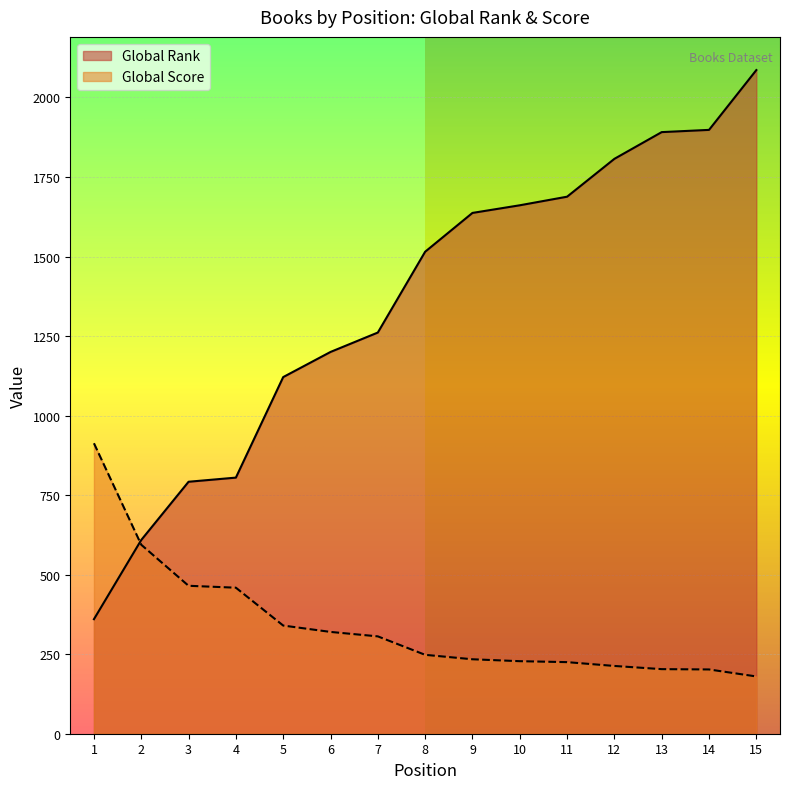

Between 3 and 10, which is larger?

10